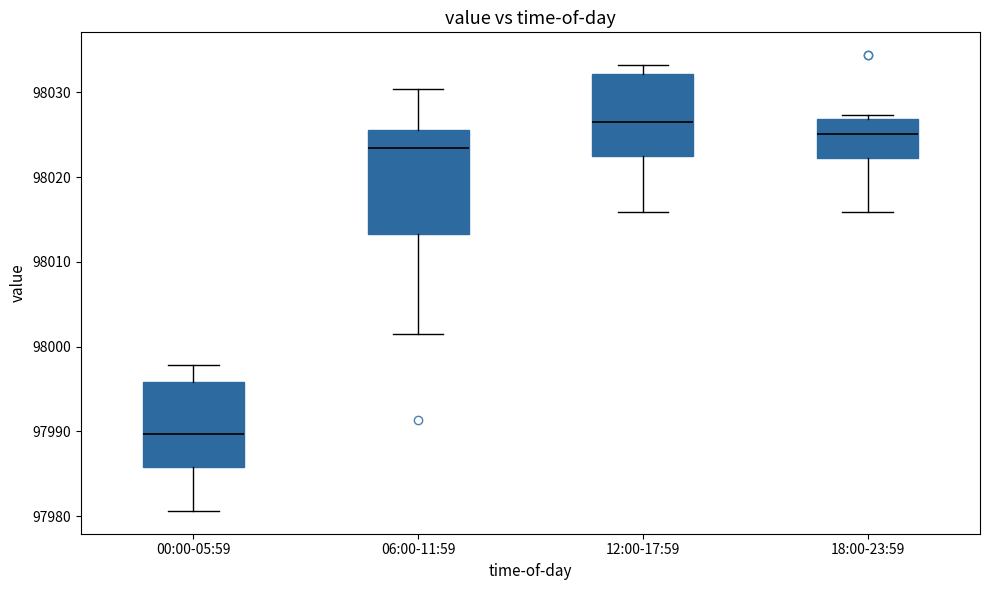

Where does the median line of the box for 12:00-17:59 sit on the y-axis? The values are not printed on the chart, so give them approximately, as read against the axis.

98026